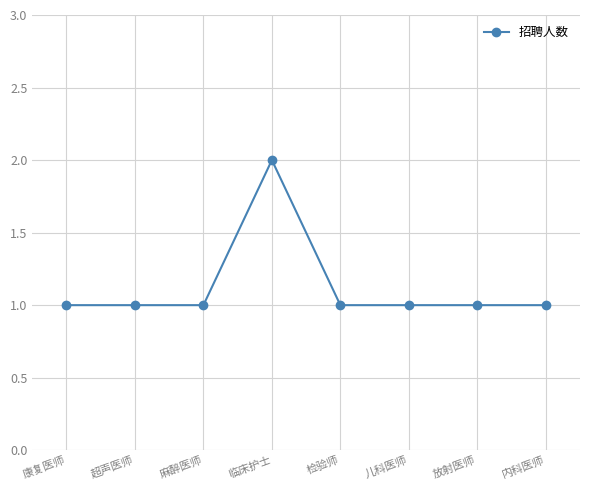

What is the approximate value at 超声医师?

1